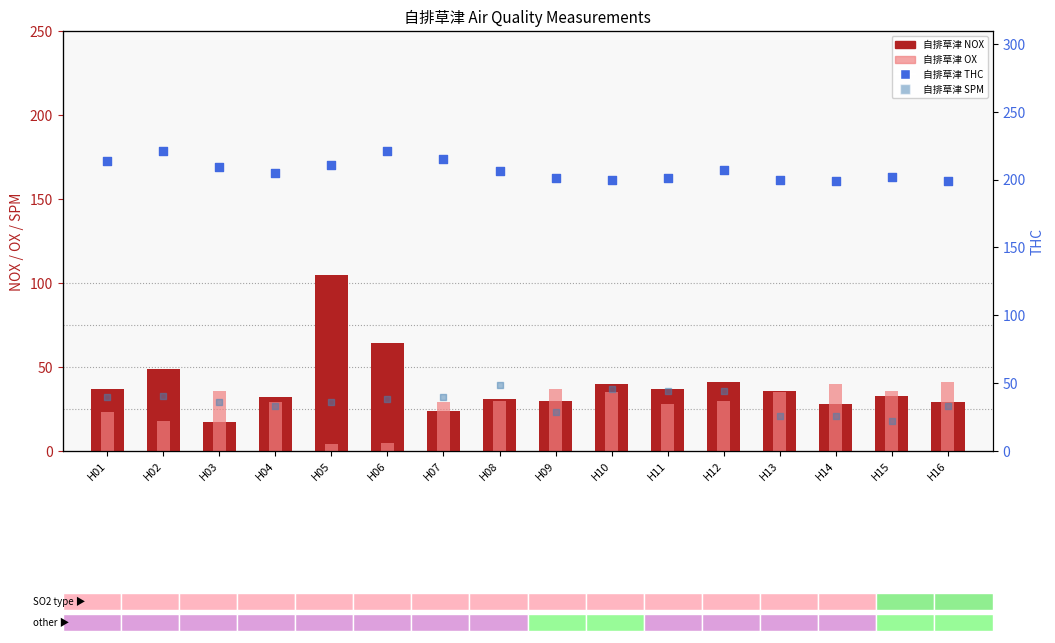

What are all the series names shown in the legend?

自排草津 NOX, 自排草津 OX, 自排草津 SPM, 自排草津 THC